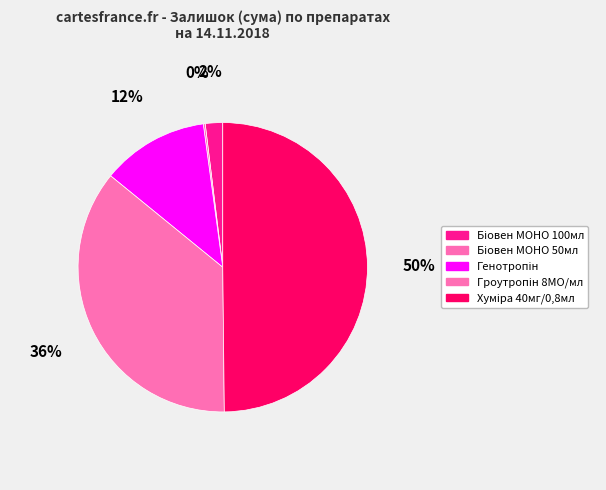

To the nearest percent, what is the difference between the largest and smallest slice percentages?

50%